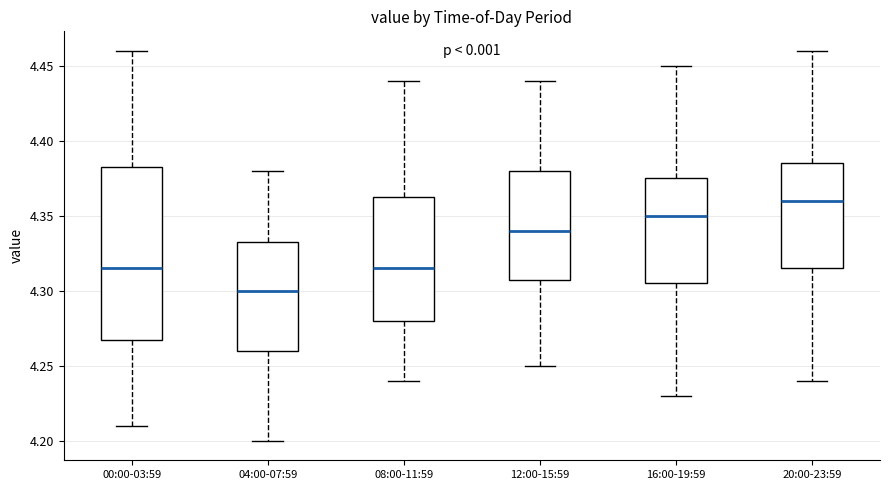

Which box has the highest median line?

20:00-23:59